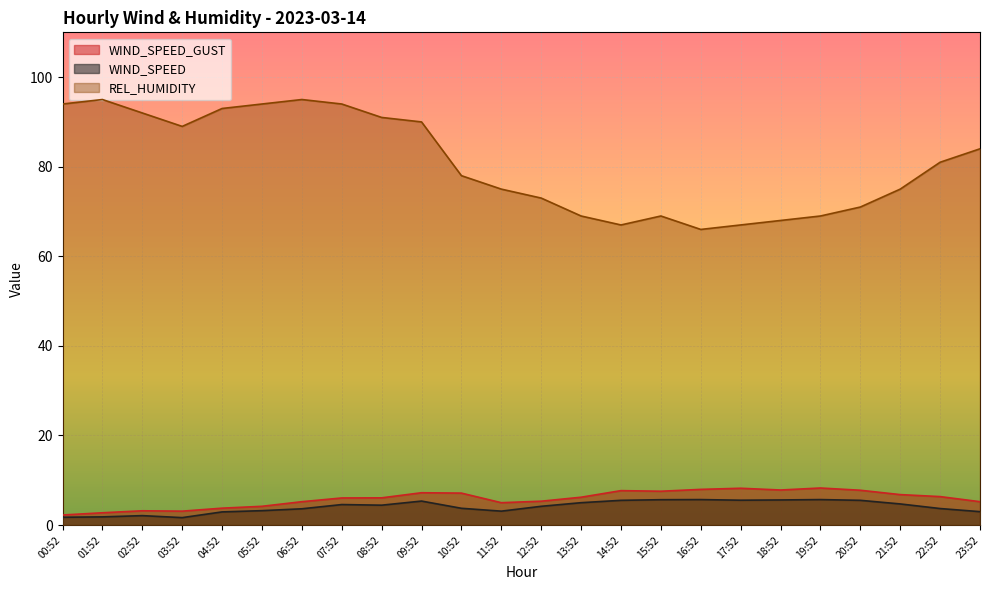

Which label corresponds to the smallest value in the chart?

03:52